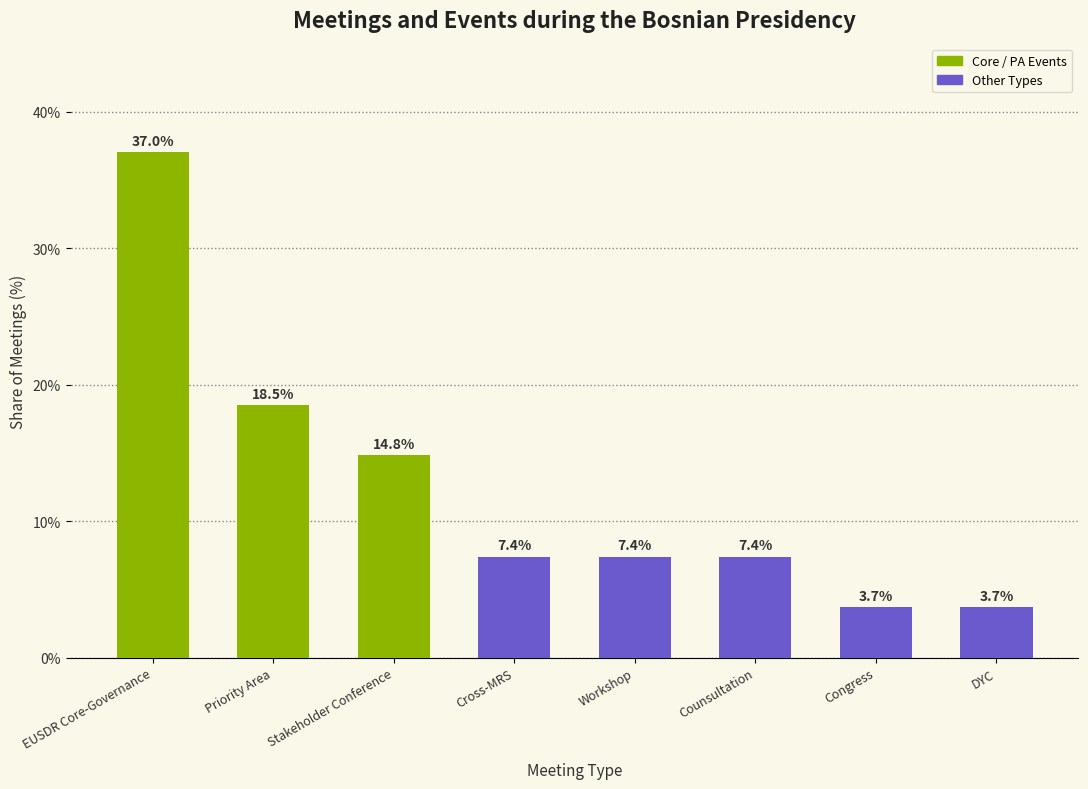

What is the difference between the values at Congress and Stakeholder Conference?

11.1